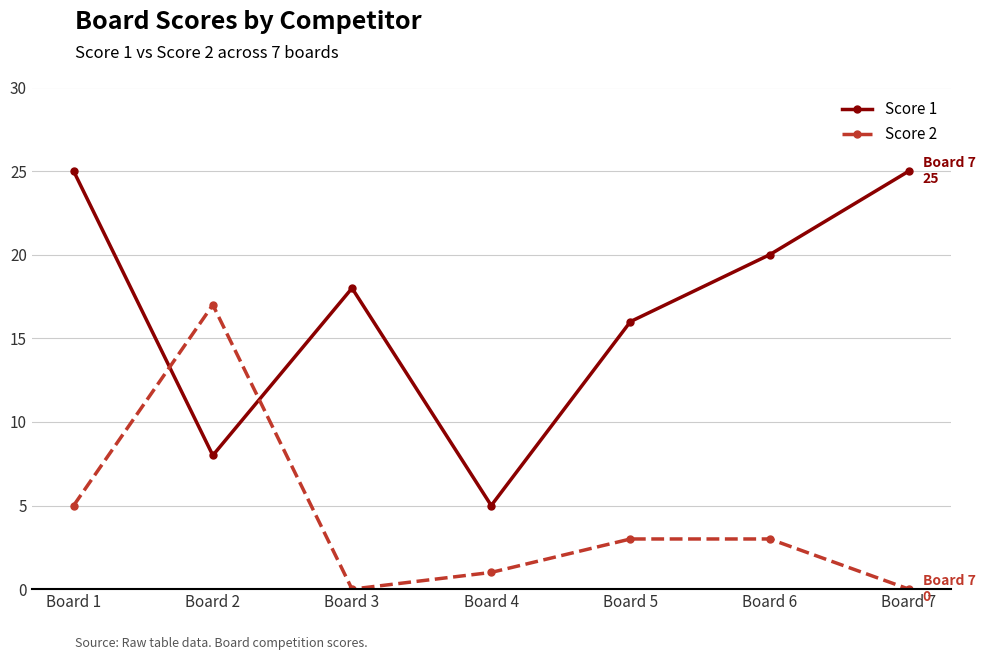

At which category is the sum across all series the highest?

Board 1